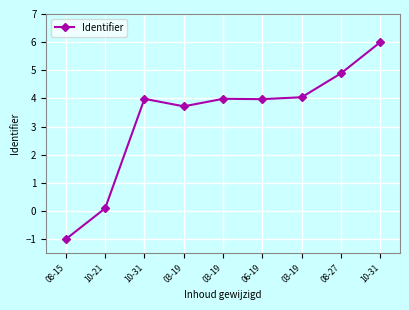

The value at 10-31 is 4.0. True or false?

True